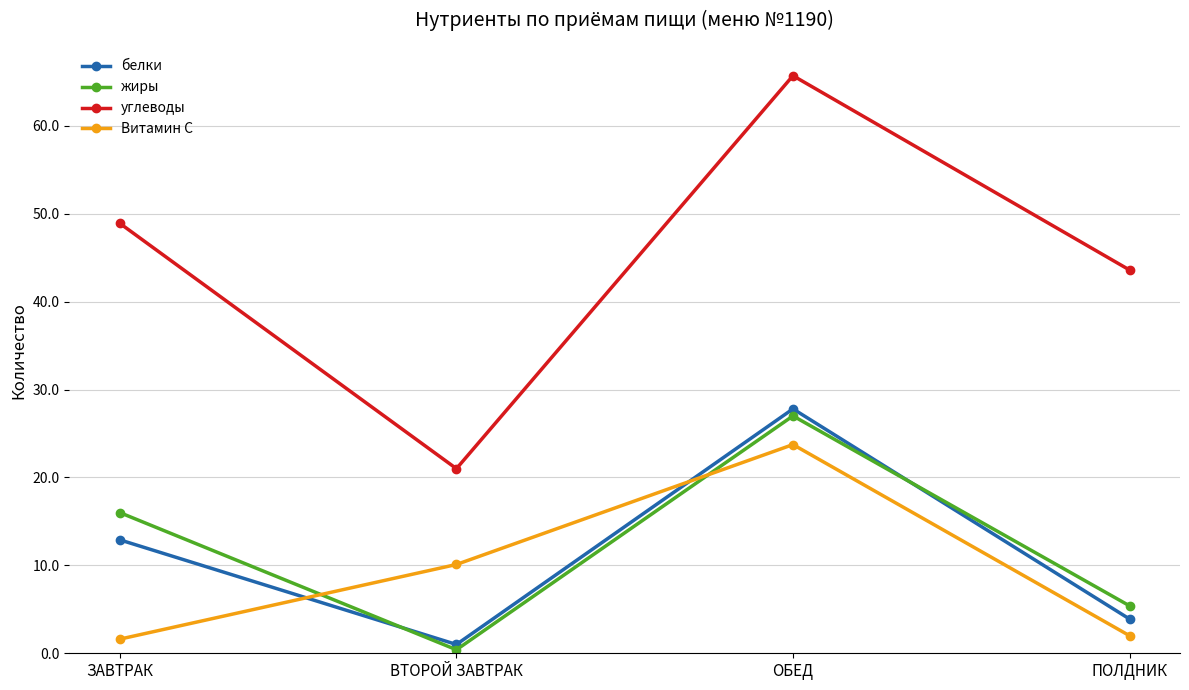

Which series has the largest range (max minus min)?

углеводы